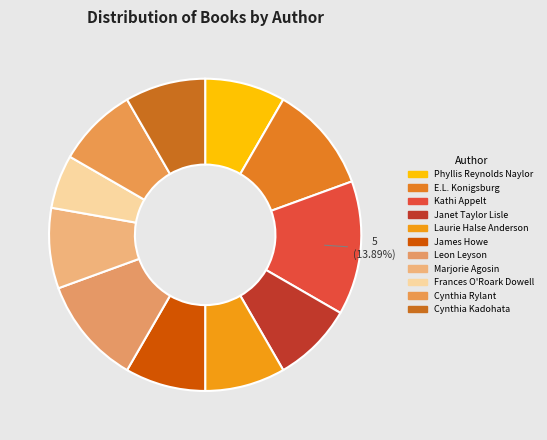

Which slice is the smallest?

Frances O'Roark Dowell (1811319)